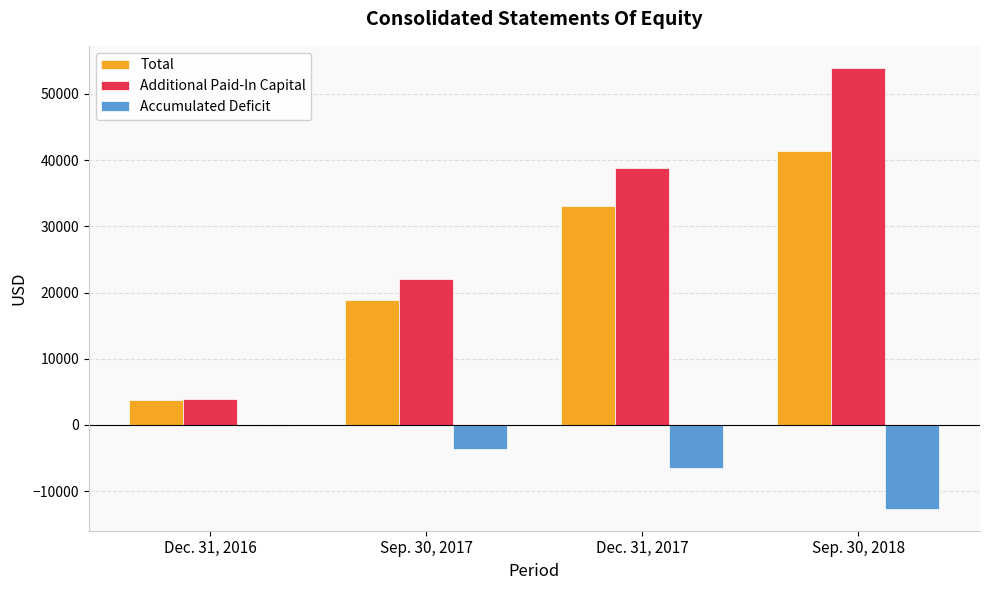

How many Additional Paid-In Capital values are between 22095 and 53930?

3